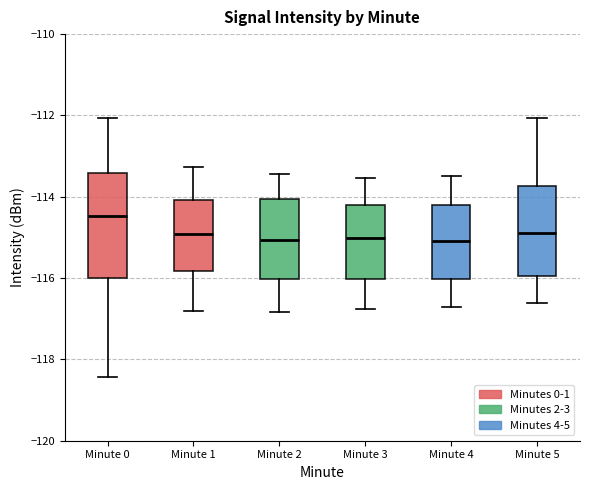

Where is the upper edge of the box for Minute 1 on the y-axis? The values are not printed on the chart, so give them approximately, as read against the axis.

-114.0